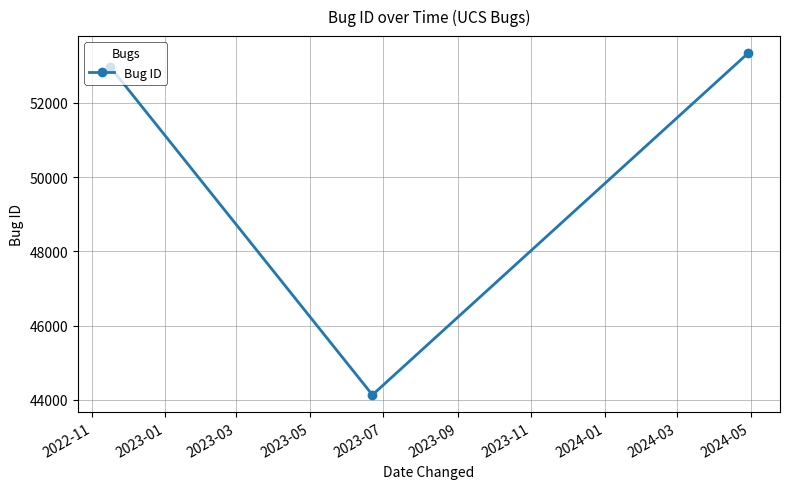

What is the value of the 1st point from the left?

52976